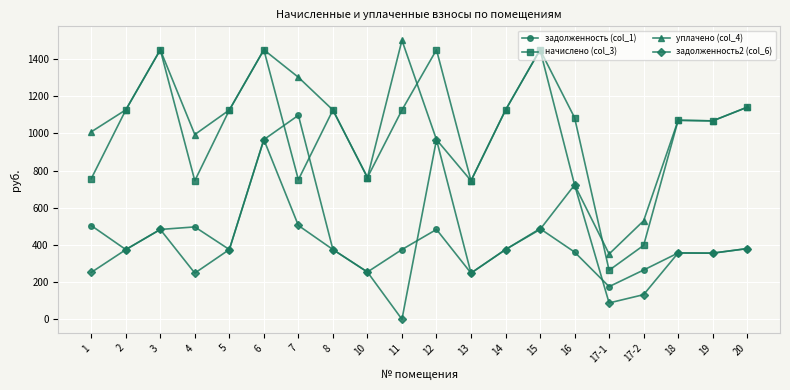

Which series has the widest spread of values?

начислено (col_3)